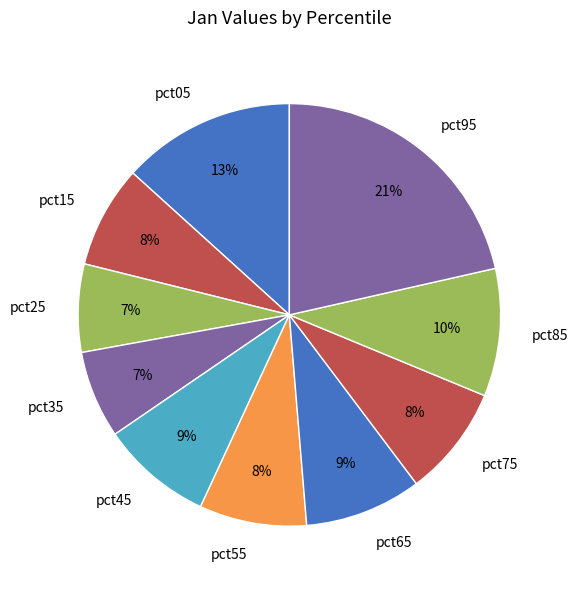

Which has a higher value, pct45 or pct95?

pct95